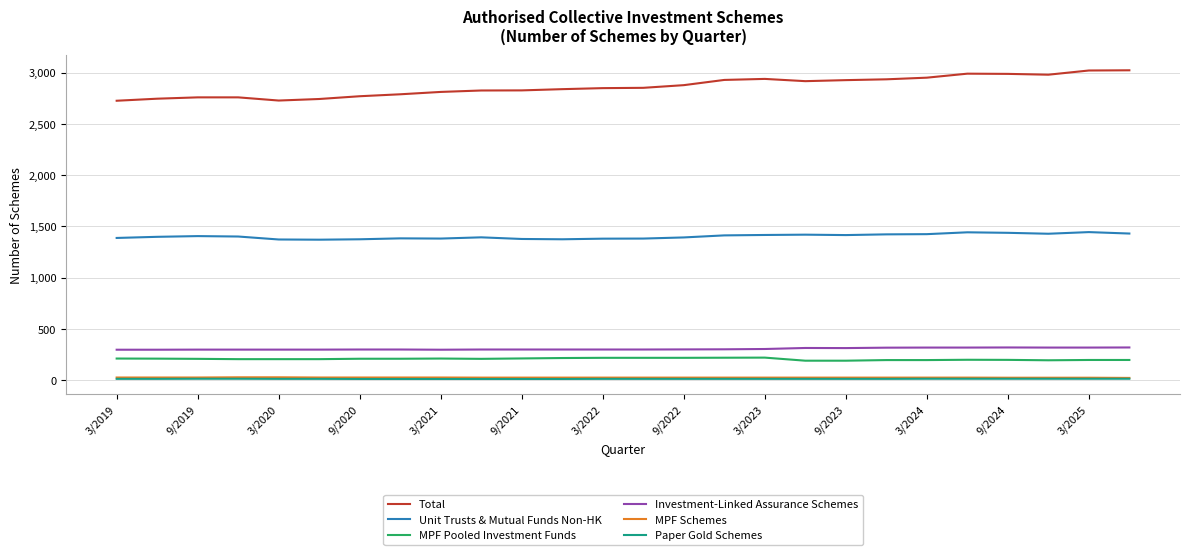

Which series has the widest spread of values?

Total